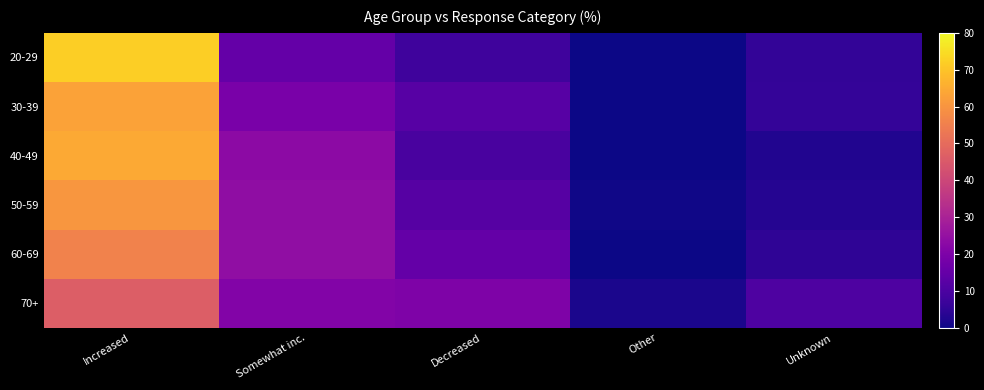

Reading right to left, what are all the values shown in this chart?

20-29: Unknown=5.6	Other=0.0	Decreased=7.7	Somewhat inc.=14.7	Increased=72.0
30-39: Unknown=5.7	Other=0.0	Decreased=12.2	Somewhat inc.=19.1	Increased=63.0
40-49: Unknown=2.6	Other=0.3	Decreased=9.4	Somewhat inc.=23.3	Increased=64.4
50-59: Unknown=3.2	Other=0.4	Decreased=11.9	Somewhat inc.=23.8	Increased=60.6
60-69: Unknown=4.9	Other=0.3	Decreased=14.8	Somewhat inc.=24.3	Increased=55.8
70+: Unknown=10.5	Other=1.6	Decreased=20.3	Somewhat inc.=21.2	Increased=46.5